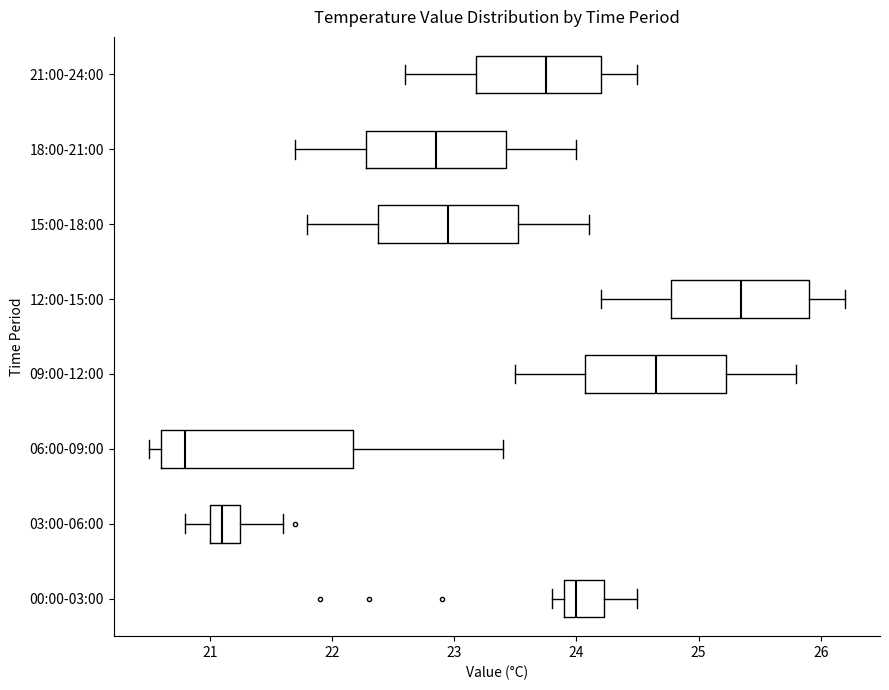

Where is the left edge of the box for 09:00-12:00 on the x-axis? The values are not printed on the chart, so give them approximately, as read against the axis.

24.1